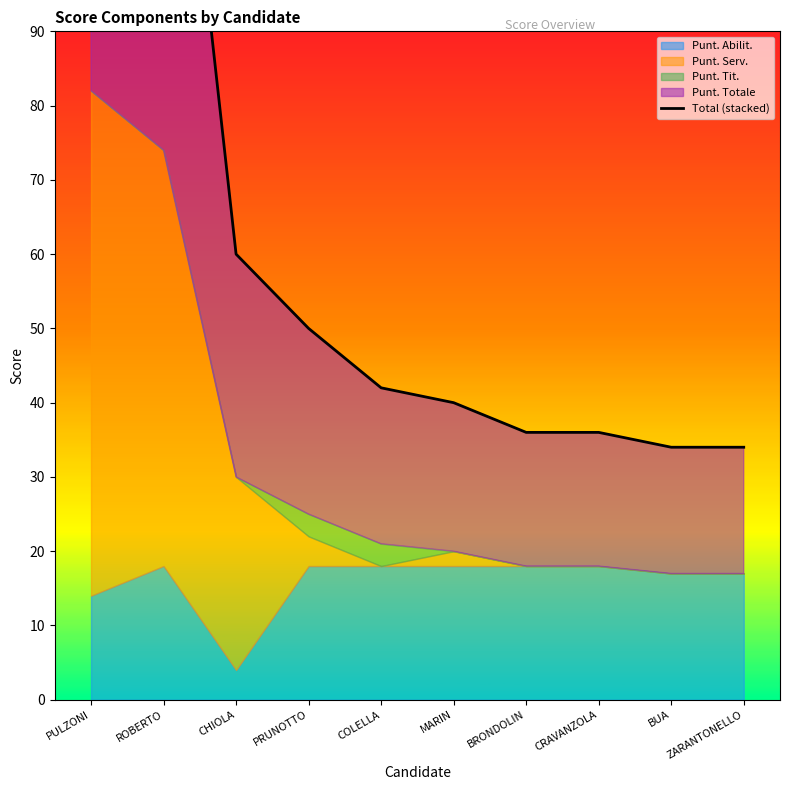

Reading left to right, list all the values displayed in this chart.

PULZONI=164	ROBERTO=148	CHIOLA=60	PRUNOTTO=50	COLELLA=42	MARIN=40	BRONDOLIN=36	CRAVANZOLA=36	BUA=34	ZARANTONELLO=34